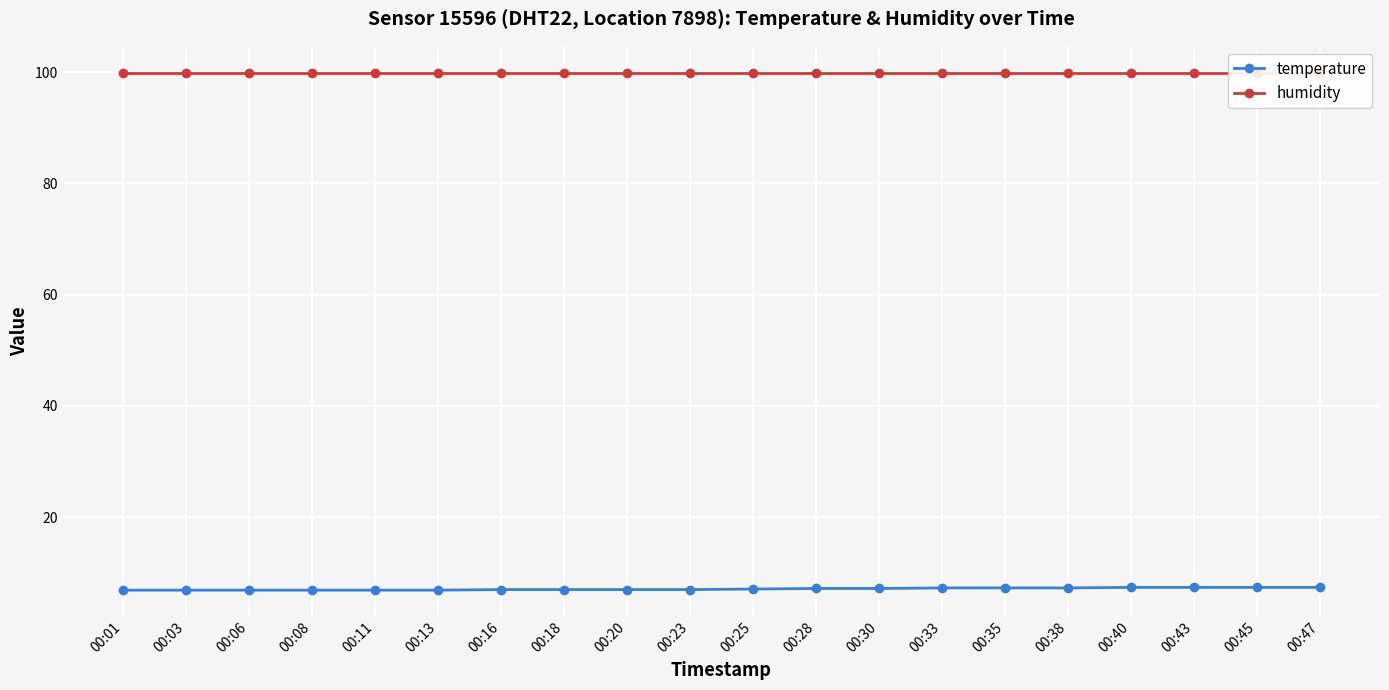

The value of temperature at 00:45 is 7.4. True or false?

True